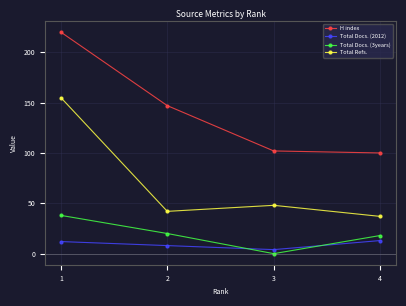

At which label is Total Refs. closest to 96?

3